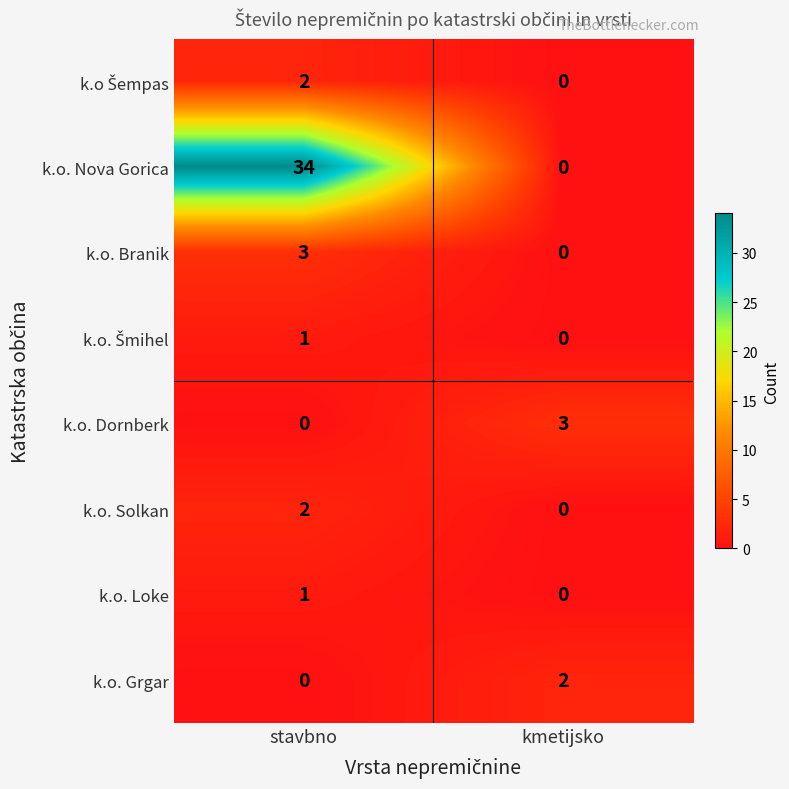

The value of k.o. Dornberk at stavbno is -2. True or false?

False